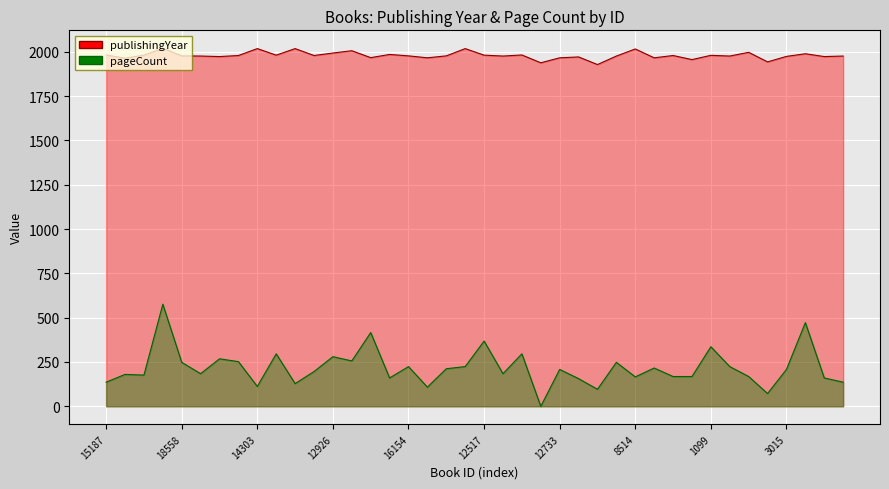

What is the label of the 6th point from the left?

15823